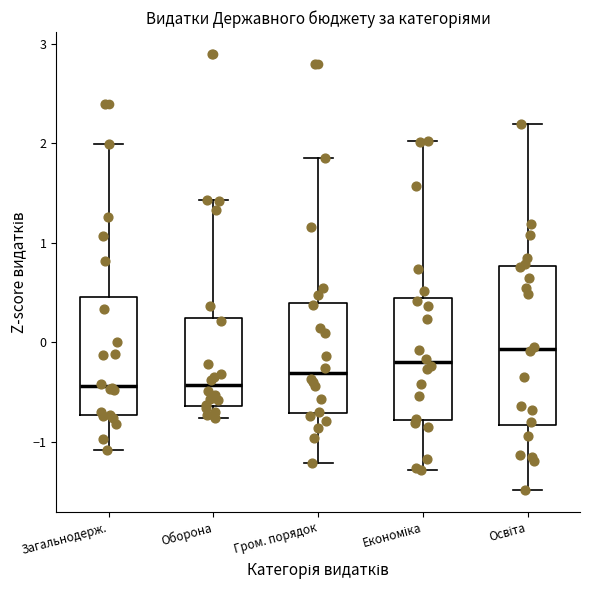

Where does the lower whisker of the box for Оборона end on the y-axis? The values are not printed on the chart, so give them approximately, as read against the axis.

-0.8